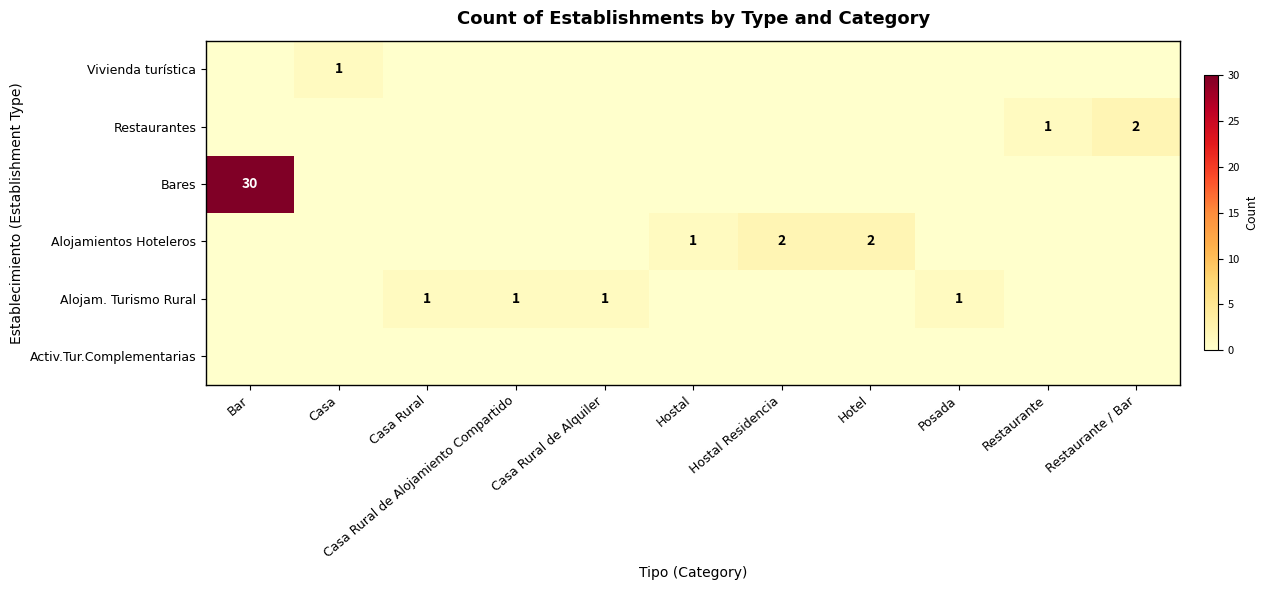

The value of Alojamientos Hoteleros at Hostal is 1. True or false?

True